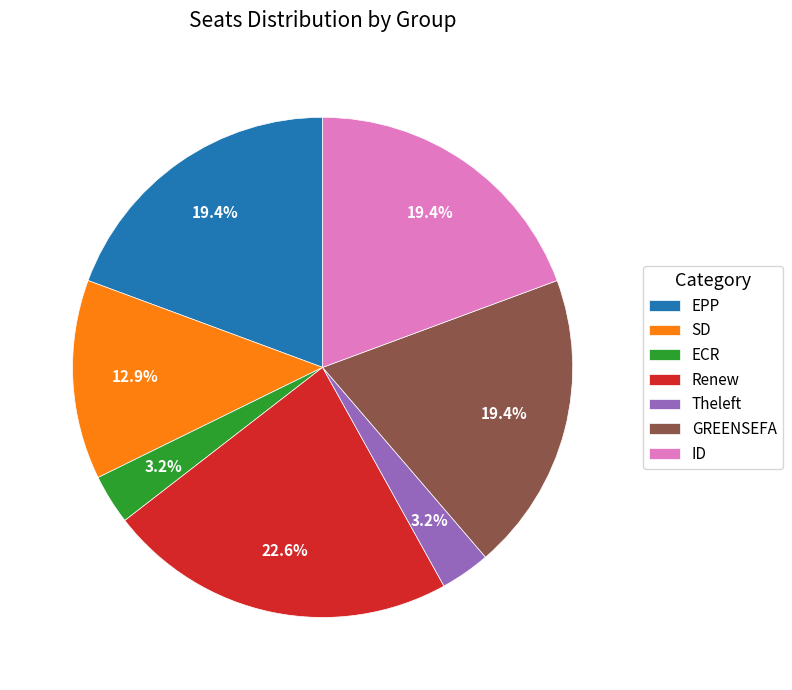

Is it true that EPP is 6% of the pie?

False